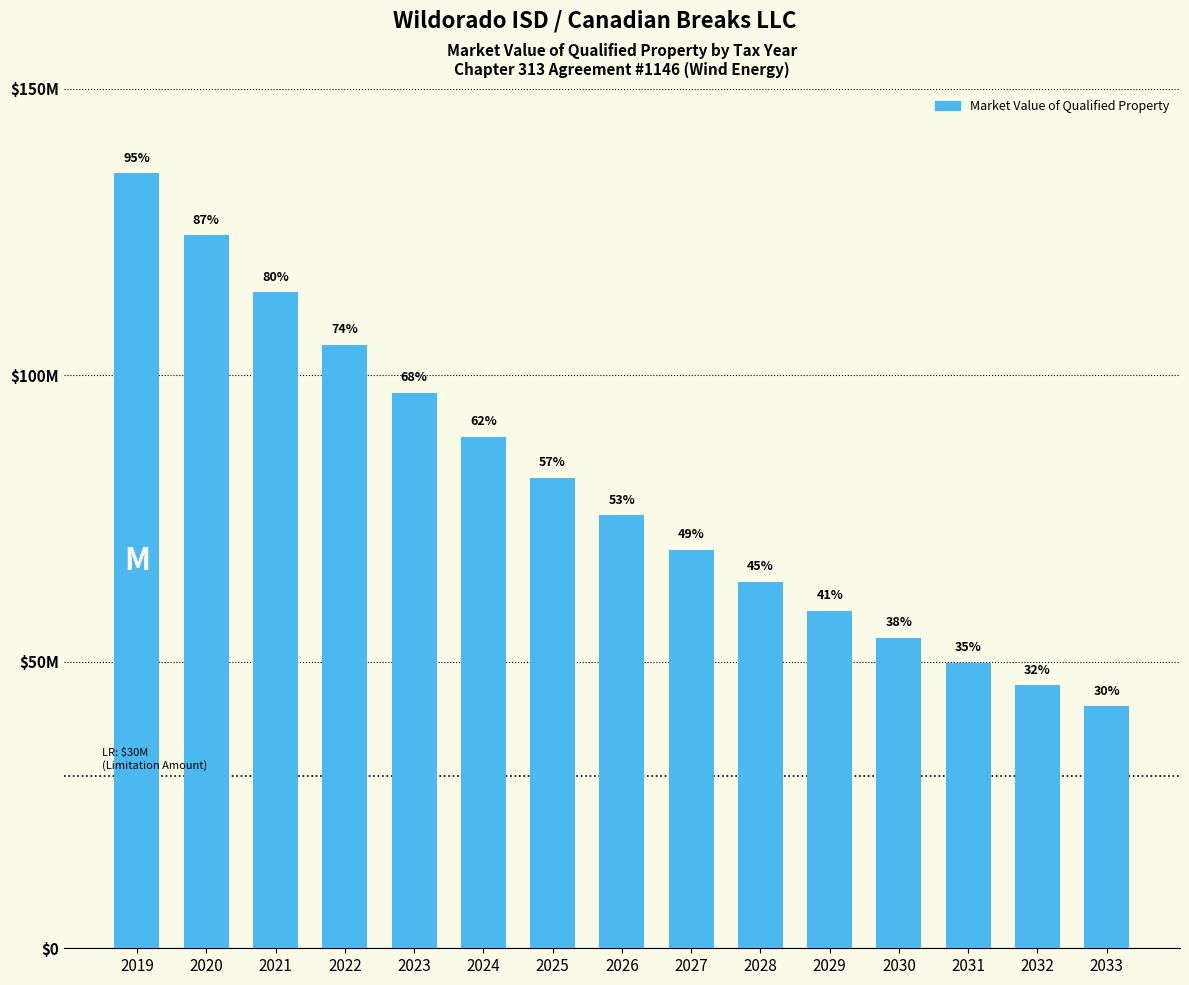

What is the sum of the values at 2025 and 2031?

131934559